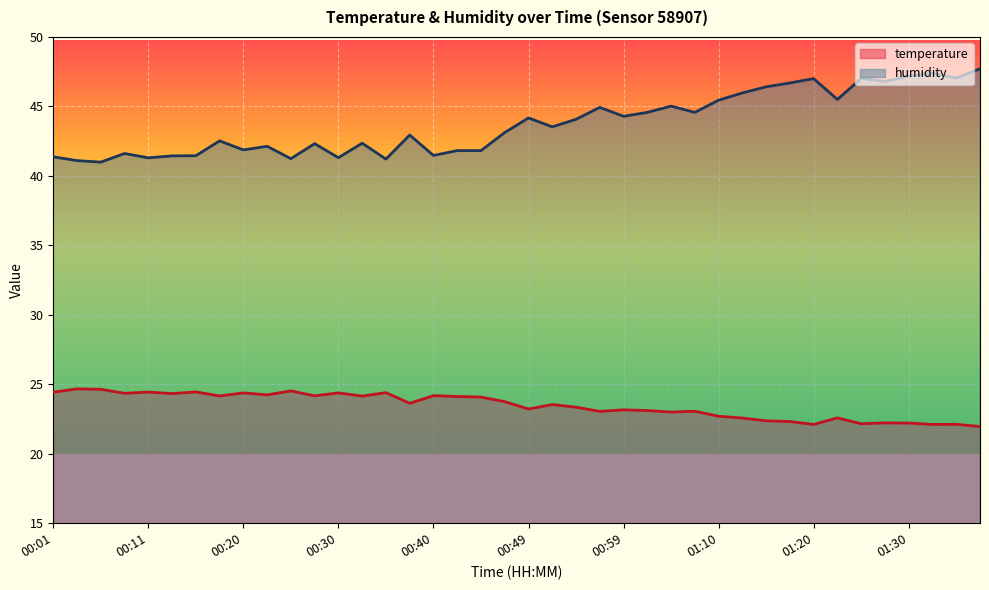

Read the humidity value at 00:28.

42.3